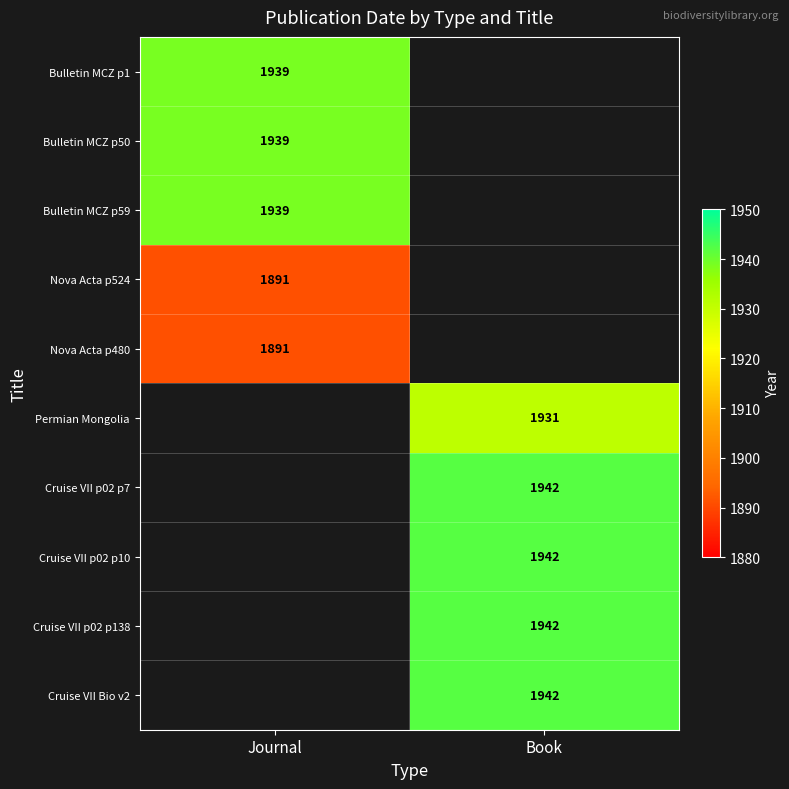

True or false: Cruise VII p02 p10 has a value of 1206 at Book.

False